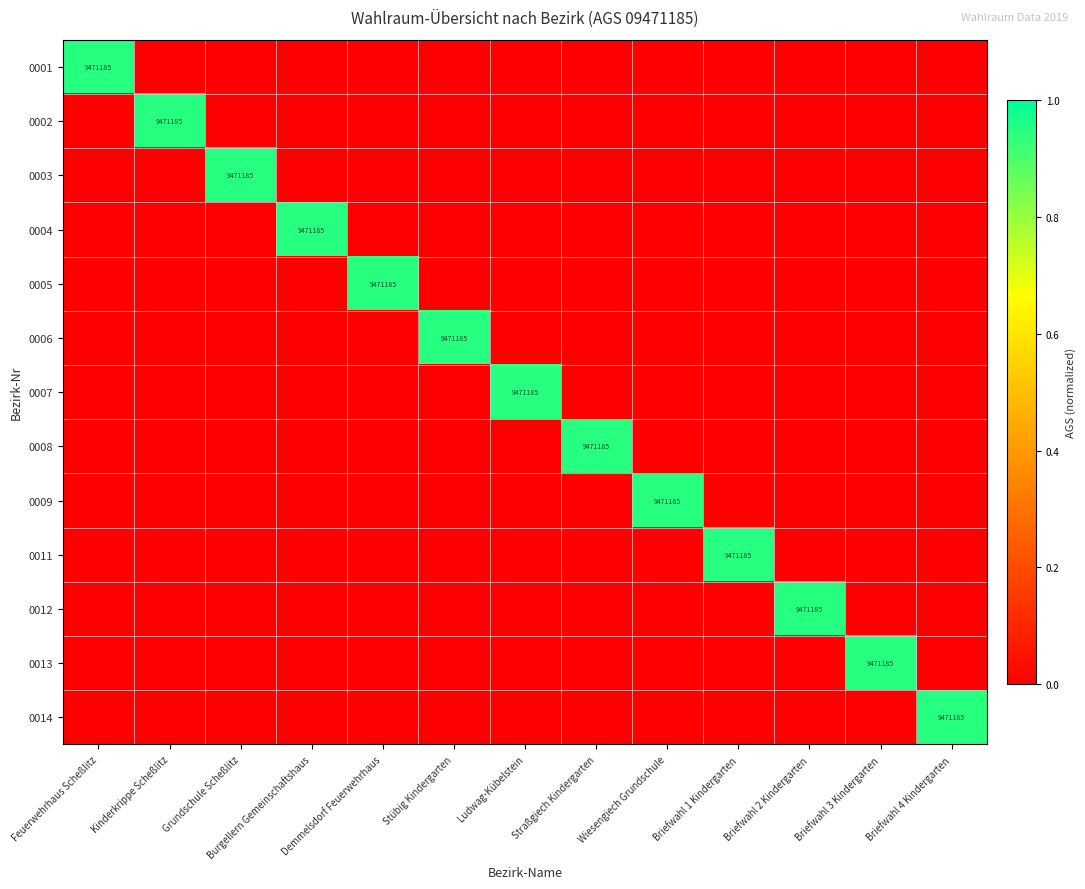

Which has a higher value, Stübig Kindergarten or Burgellern Gemeinschaftshaus?

Stübig Kindergarten